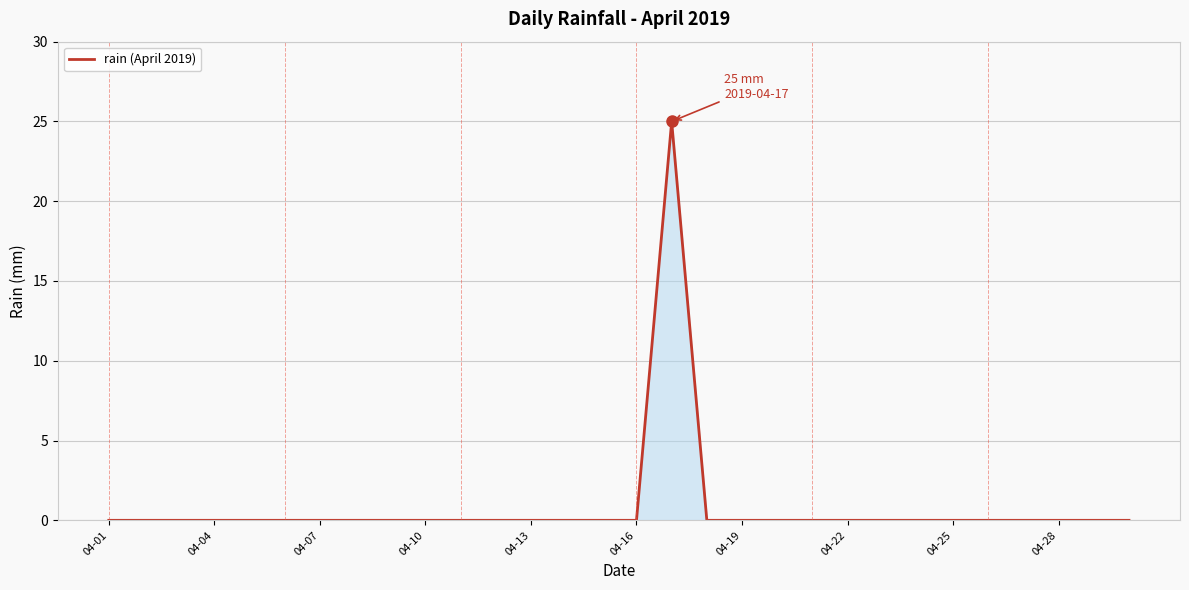

How many series are shown in this chart?

1